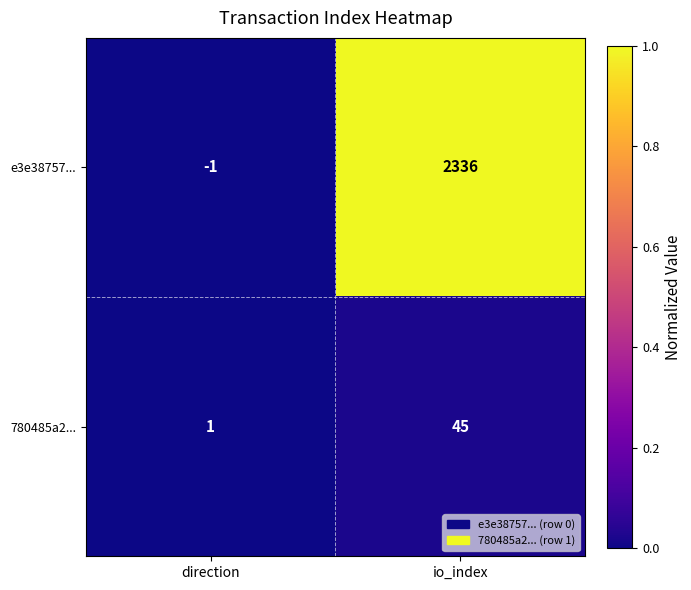

At which label is 780485a2... closest to 23?

direction